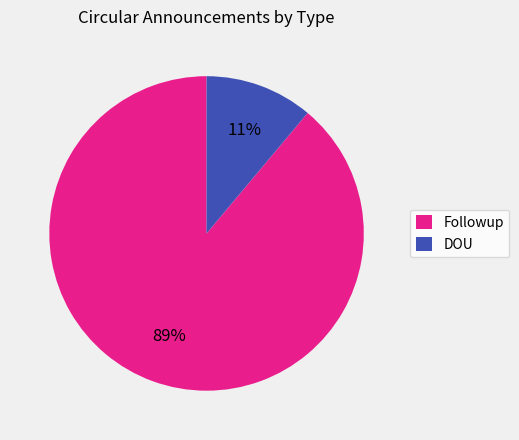

Which has a higher value, Followup or DOU?

Followup